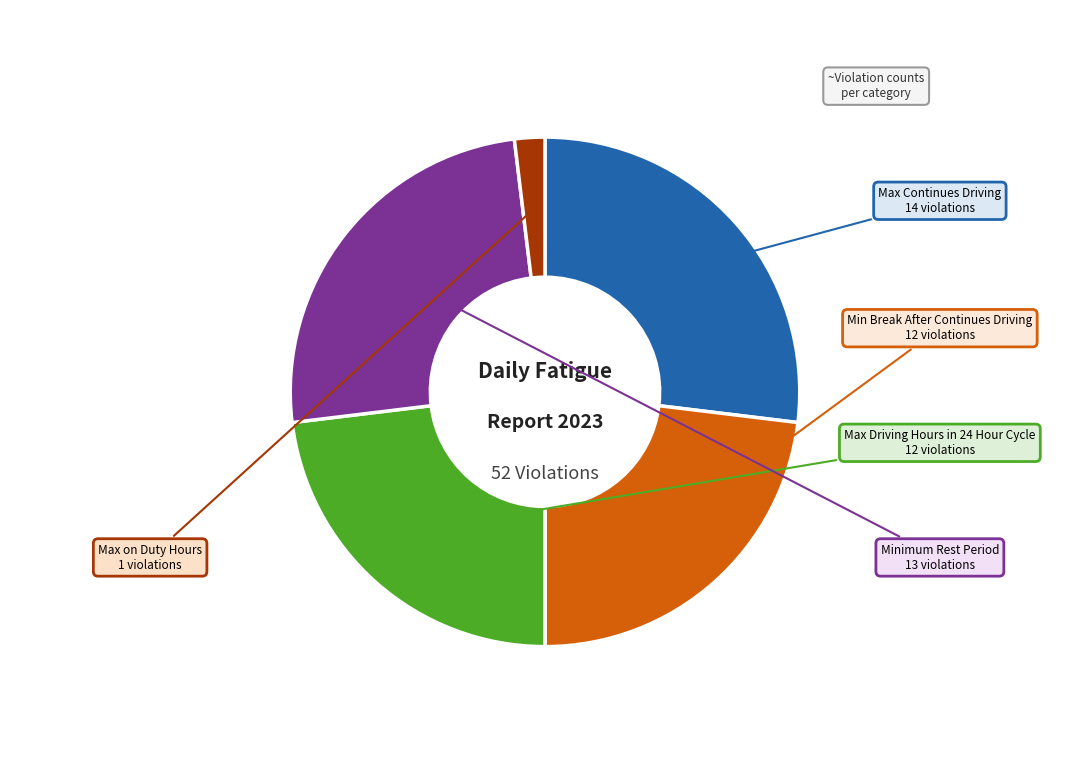

The Max on Duty Hours slice represents 2% of the pie. True or false?

True